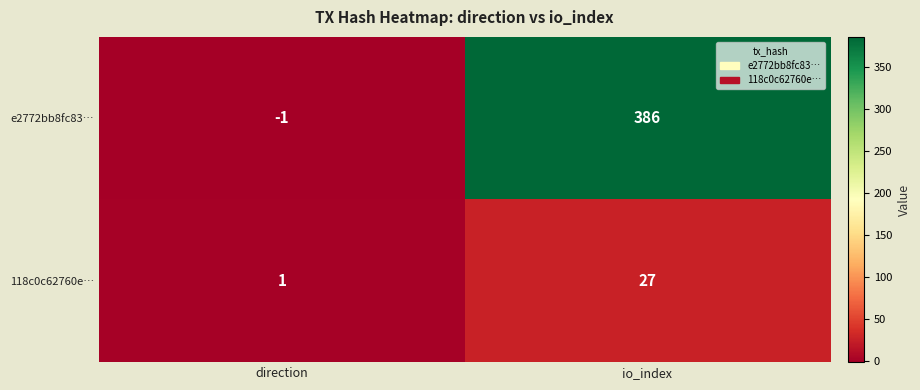

What is the minimum value shown in the chart?

-1